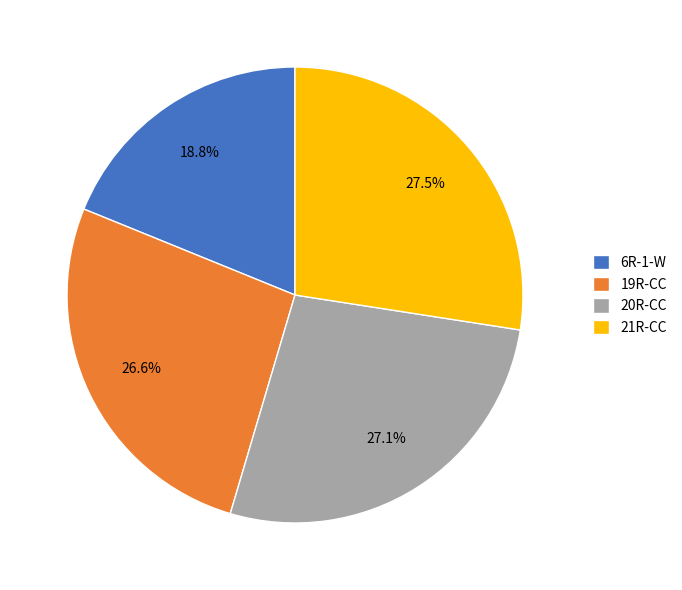

Combined, what portion of the pie is 20R-CC and 21R-CC?

54.6%